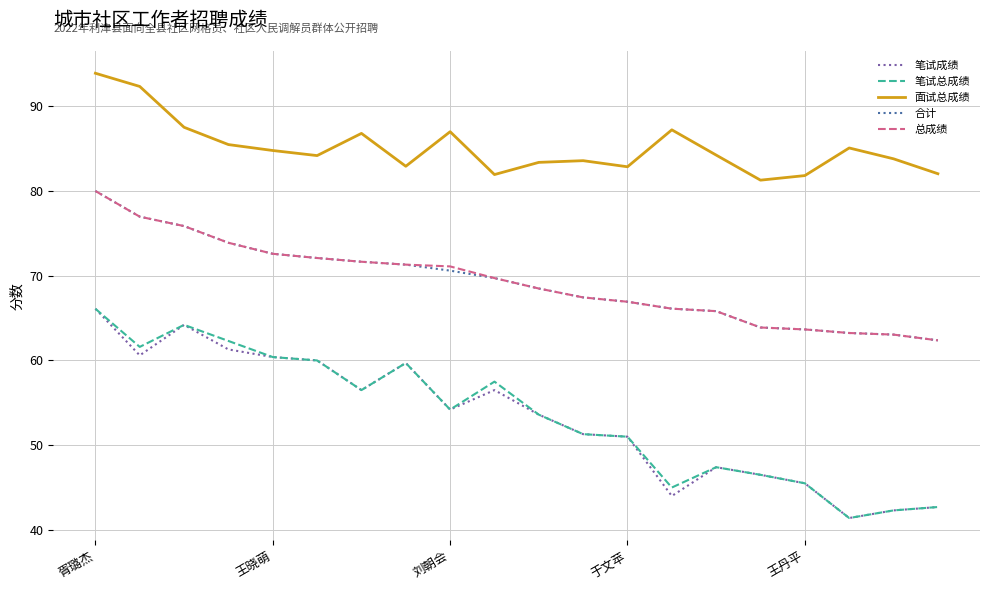

What is the difference between the maximum and second lowest values in the 面试总成绩 series?

12.1